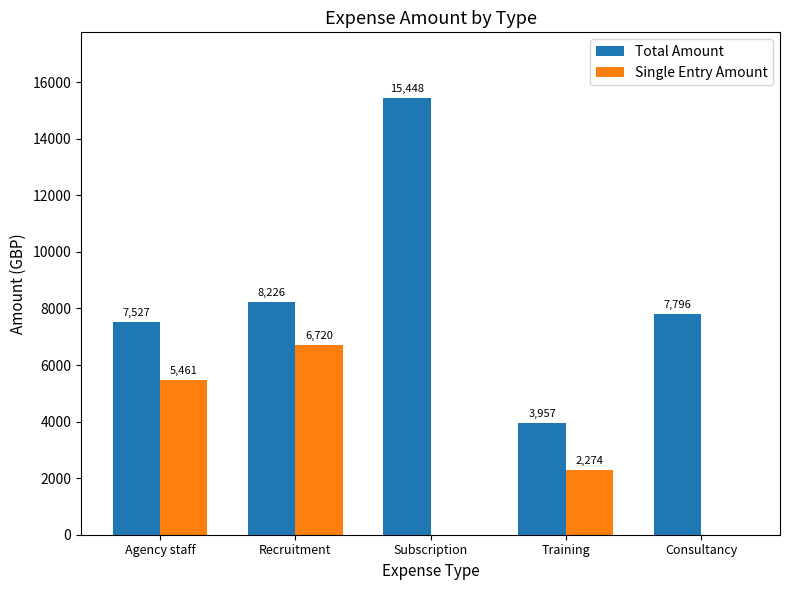

At which category is the sum across all series the highest?

Subscription